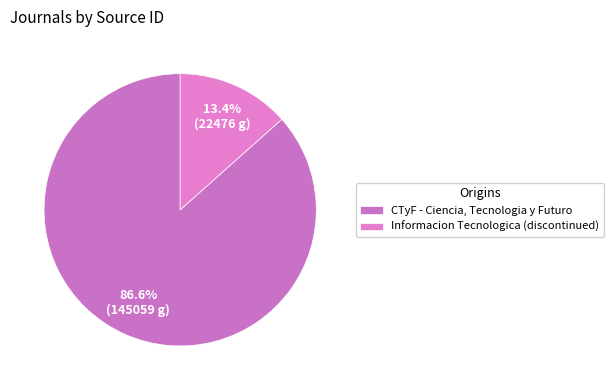

To the nearest percent, what portion does Informacion Tecnologica (discontinued) represent?

13%